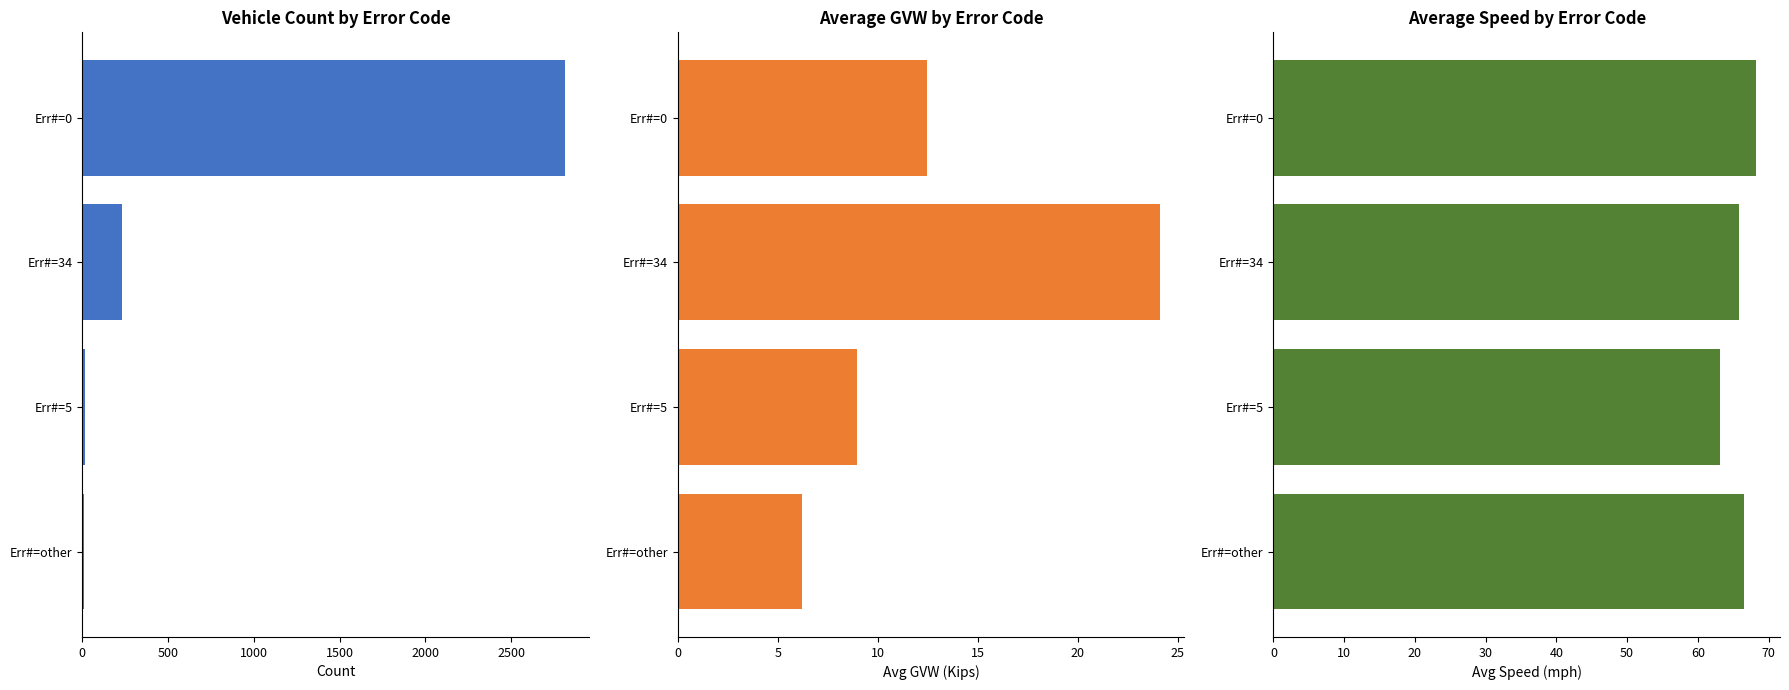

The Avg GVW series shows 12.5 at 0. True or false?

True